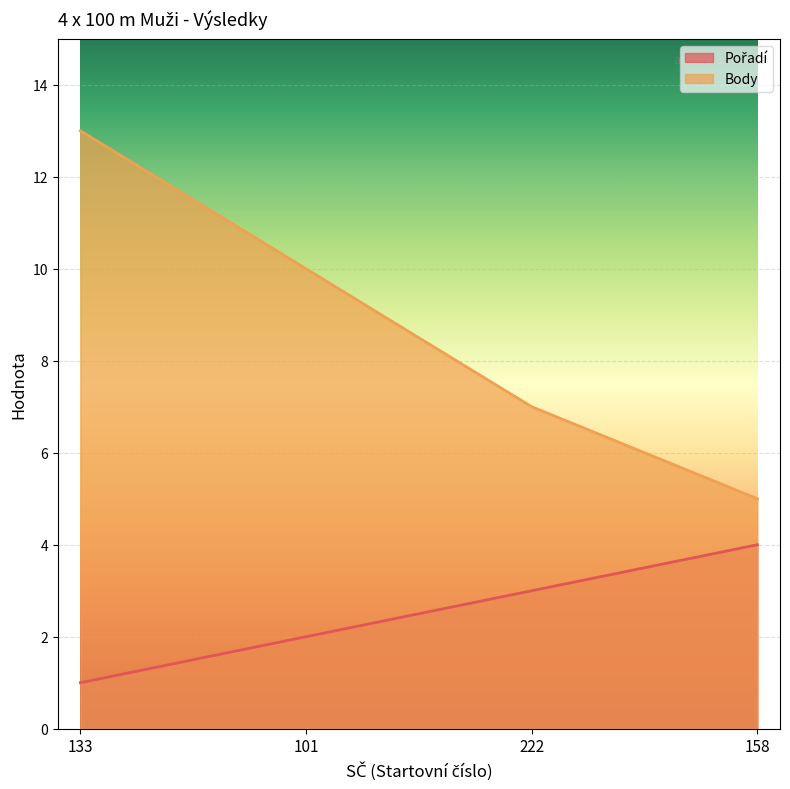

What position from the left is 222?

3